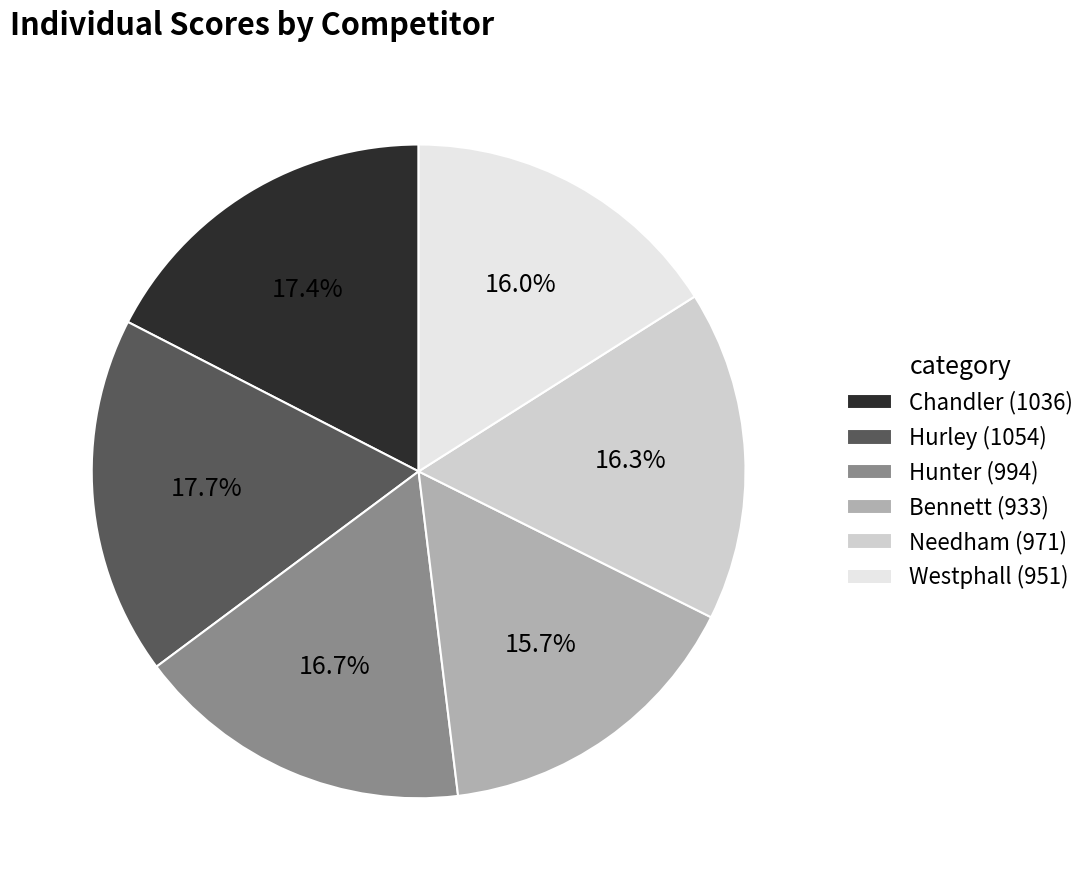

Does Needham represent more than half of the total?

No